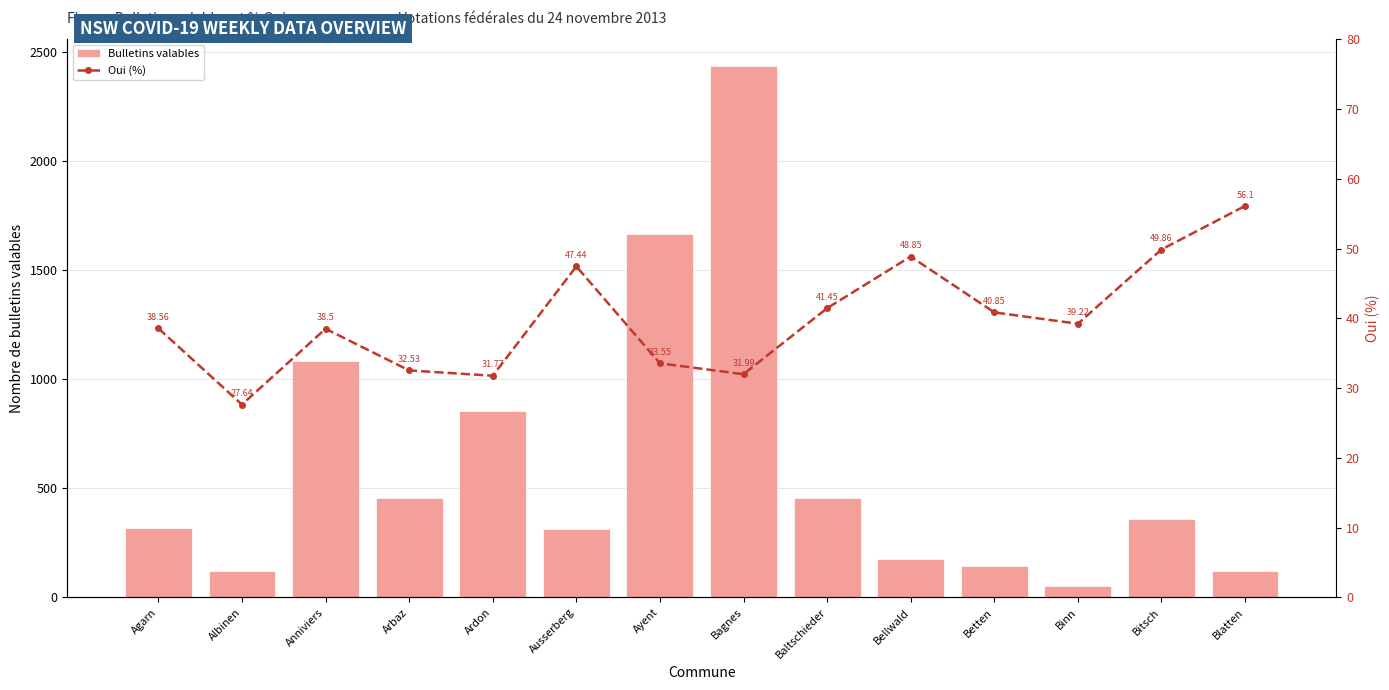

The Oui (%) series shows 33.5 at Ayent. True or false?

True